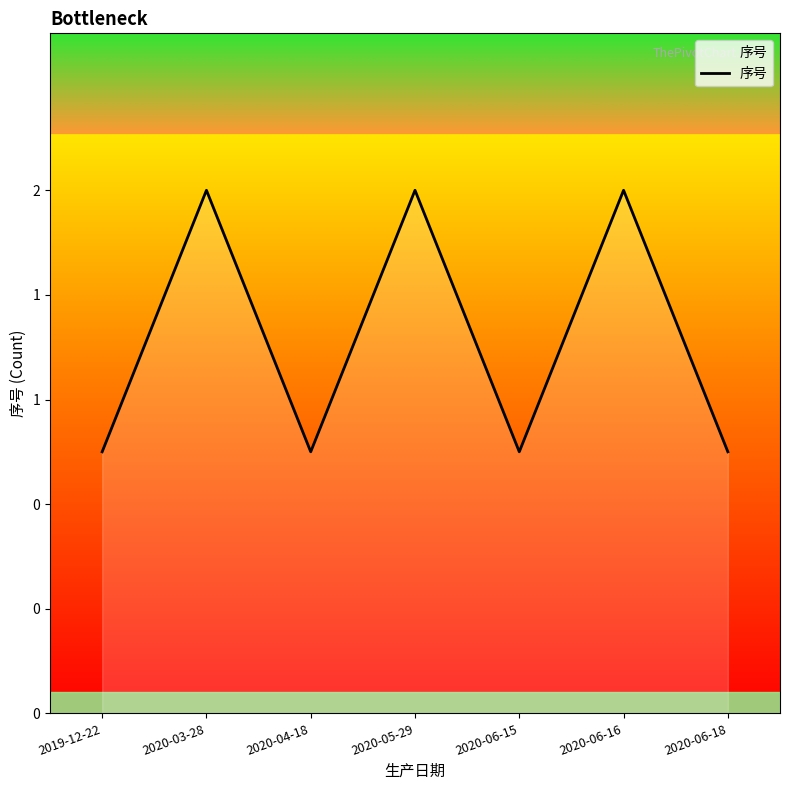

What is the maximum value shown in the chart?

2